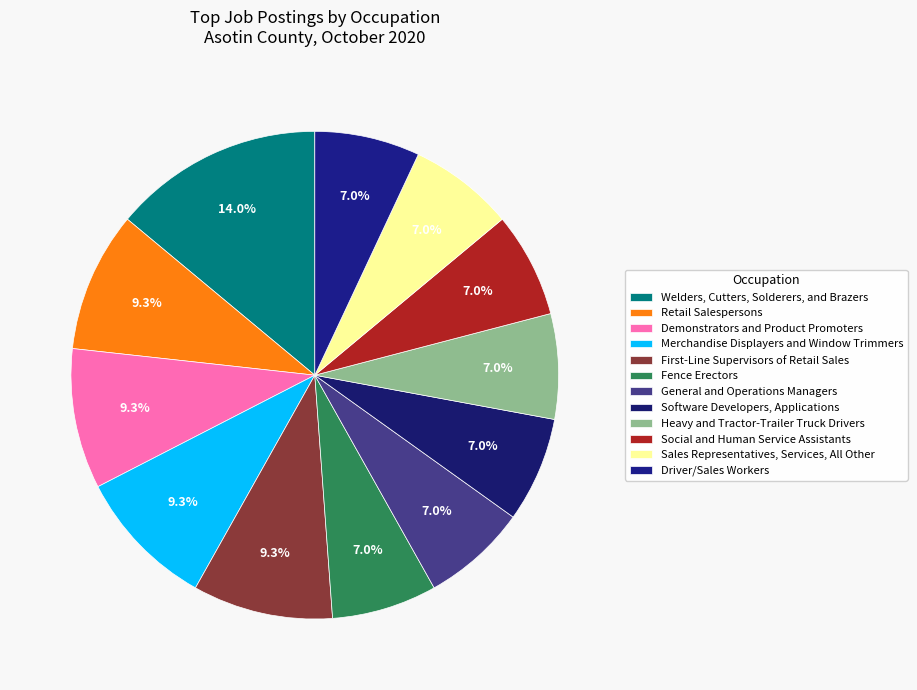

True or false: Driver/Sales Workers accounts for 1% of the total.

False